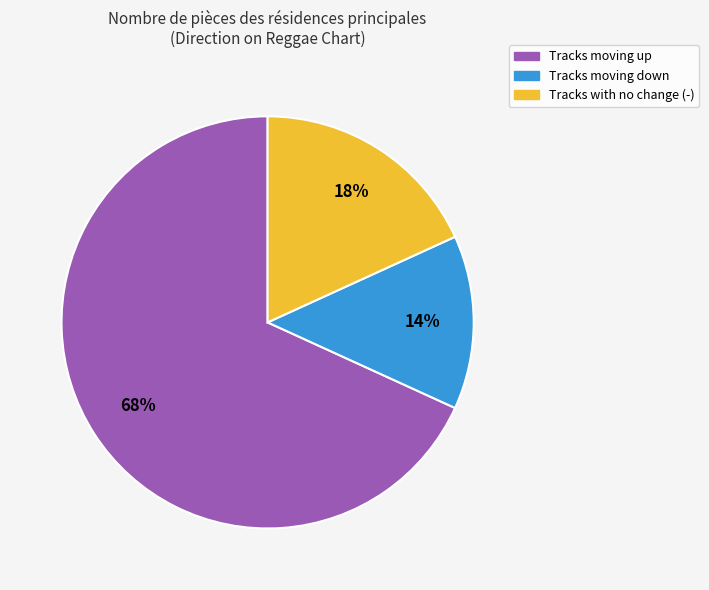

To the nearest percent, what is the average slice percentage?

33%